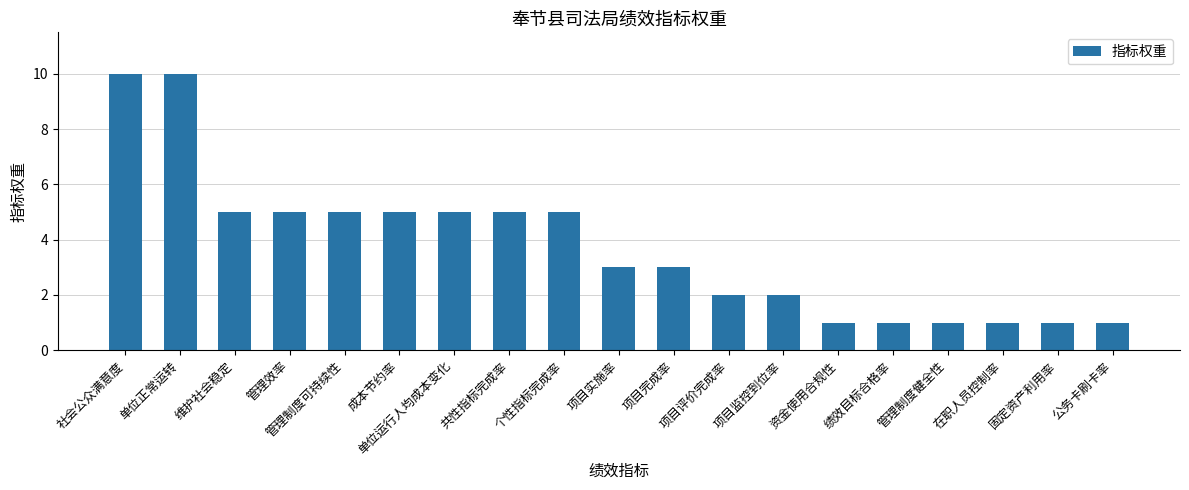

What position from the right is 项目实施率?

10